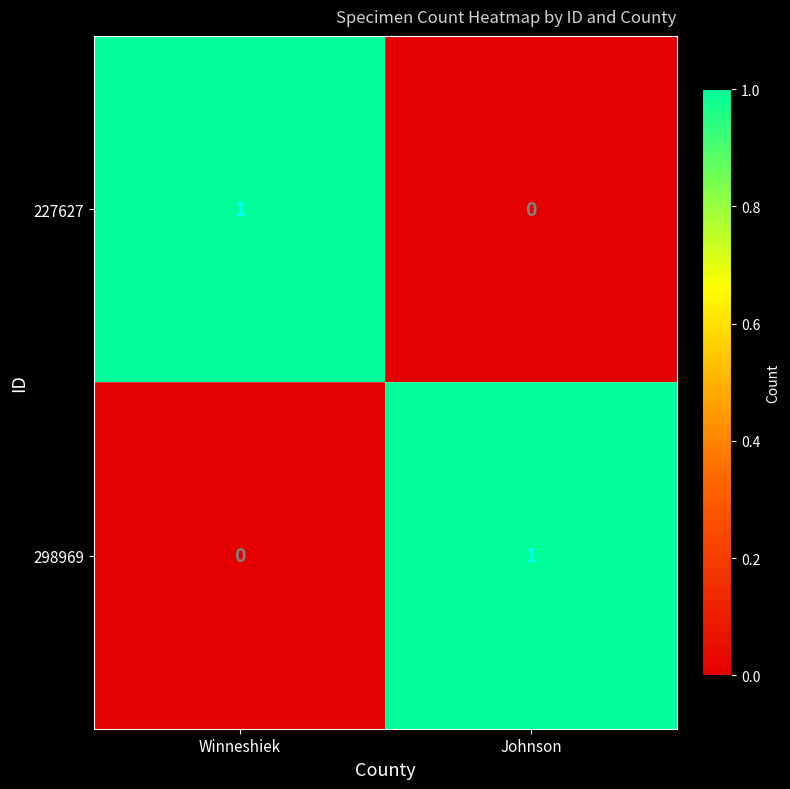

The 227627 series shows 1 at Winneshiek. True or false?

True